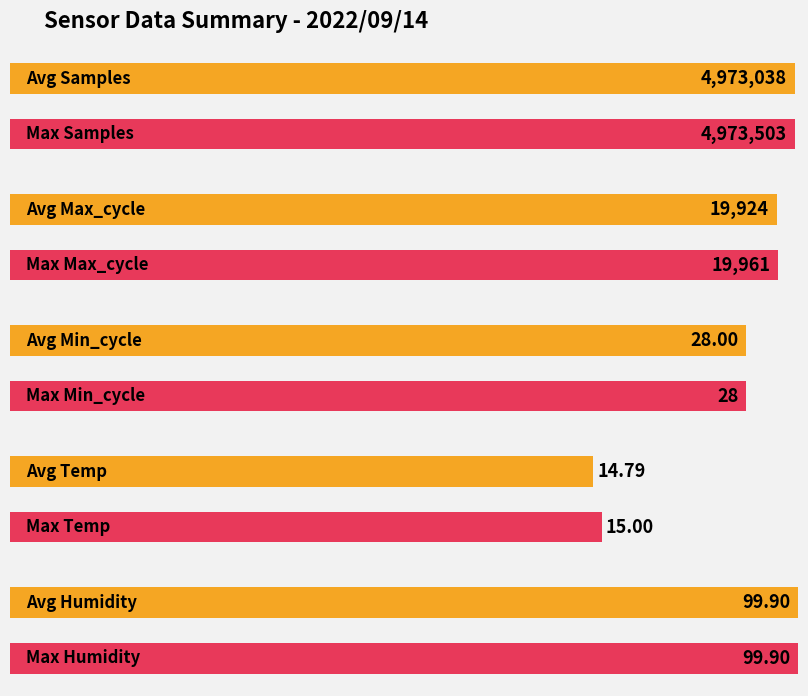

Rank the series by their maximum value, from lowest to highest.

Temp, Min_cycle, Humidity, Max_cycle, Samples